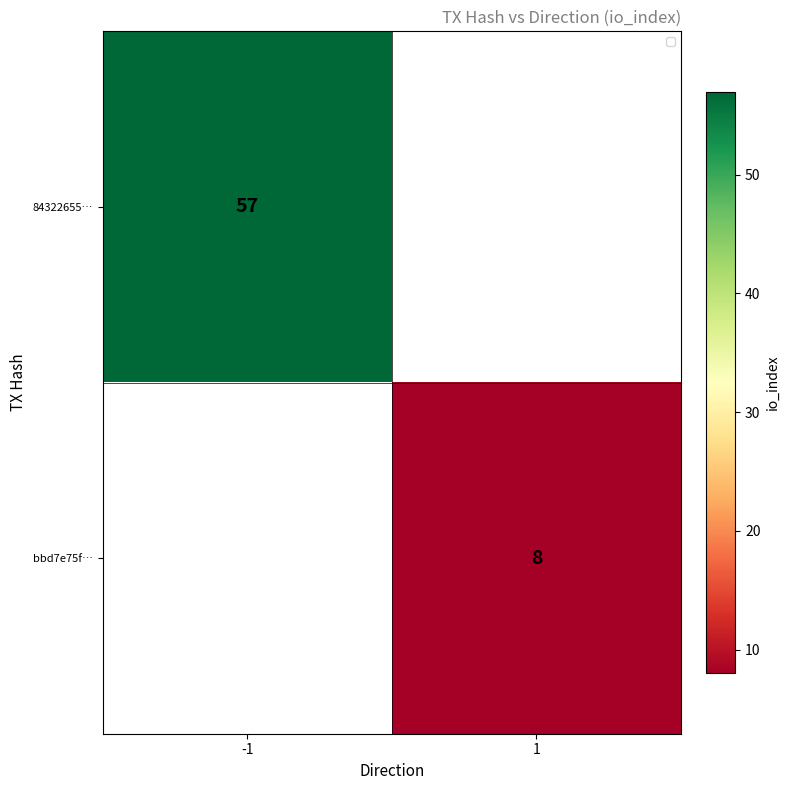

Is it true that 84322655… equals 34 at -1?

False